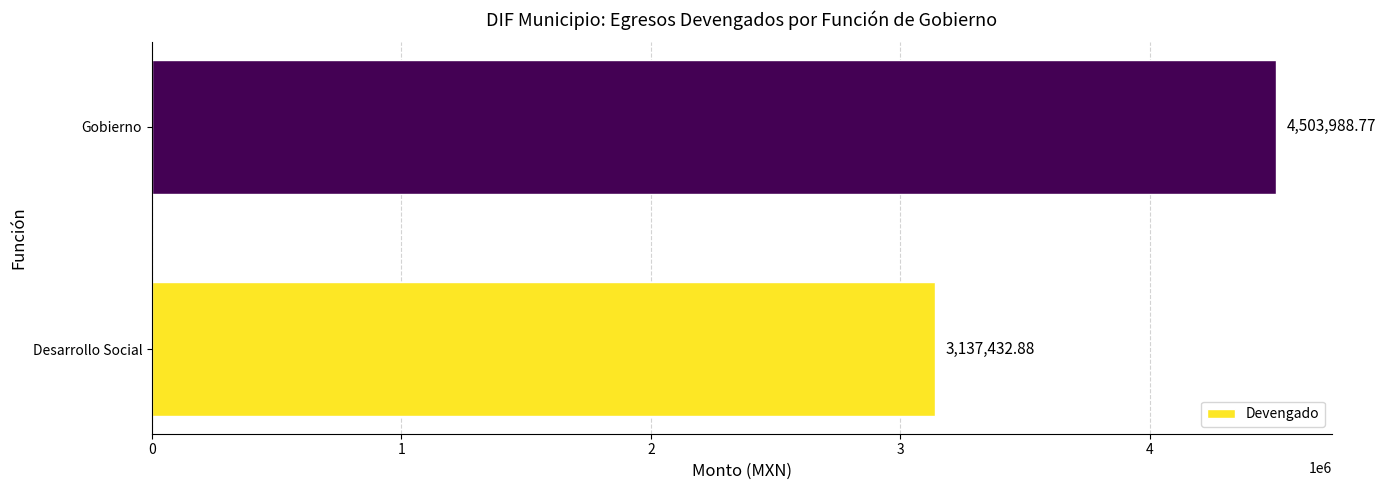

List the labels in order of value, smallest first.

Desarrollo Social, Gobierno